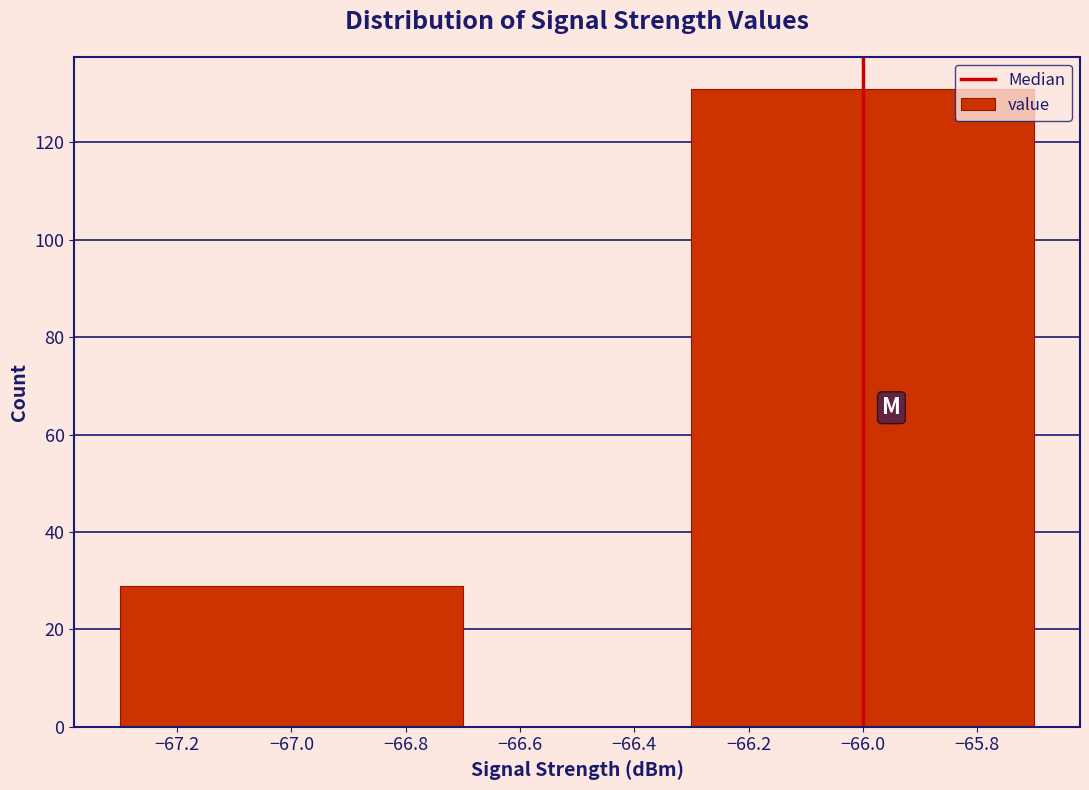

Reading left to right, list all the values displayed in this chart.

29	131